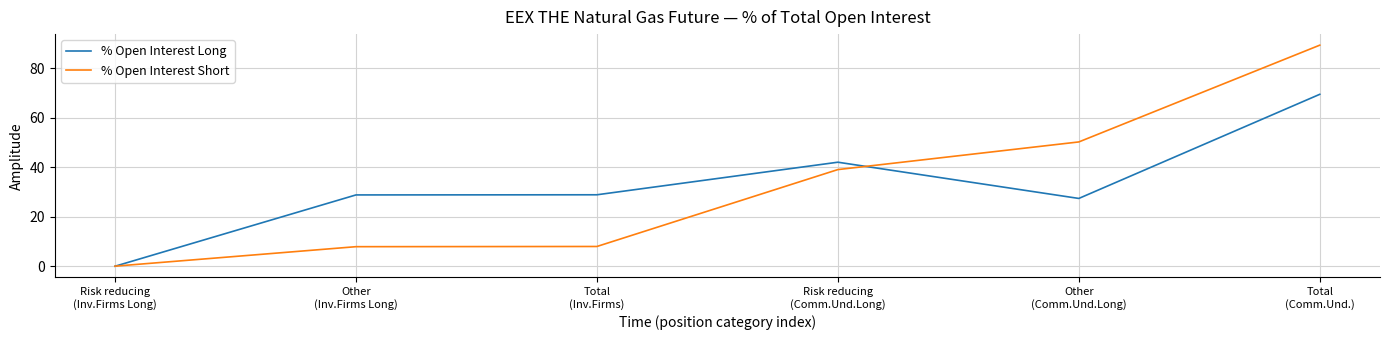

Does the chart display data point markers on the line(s)?

No